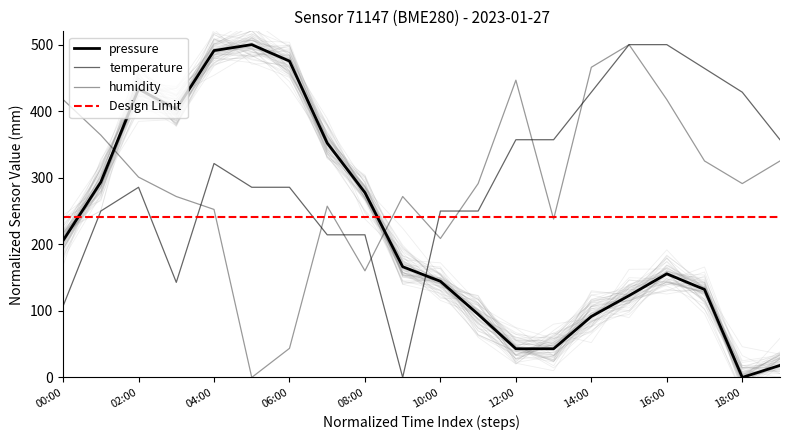

True or false: pressure has more than 0 points higher than both neighbors.

True